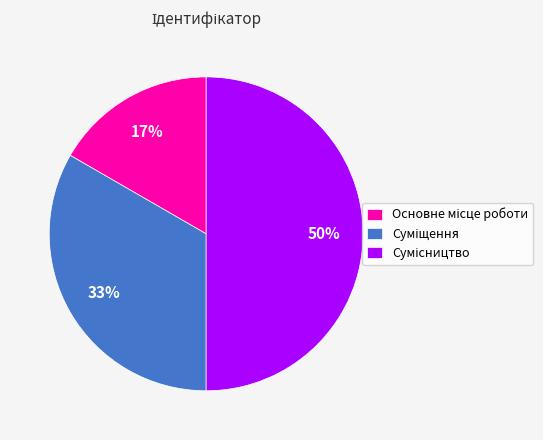

To the nearest percent, what is the difference between the largest and smallest slice percentages?

33%